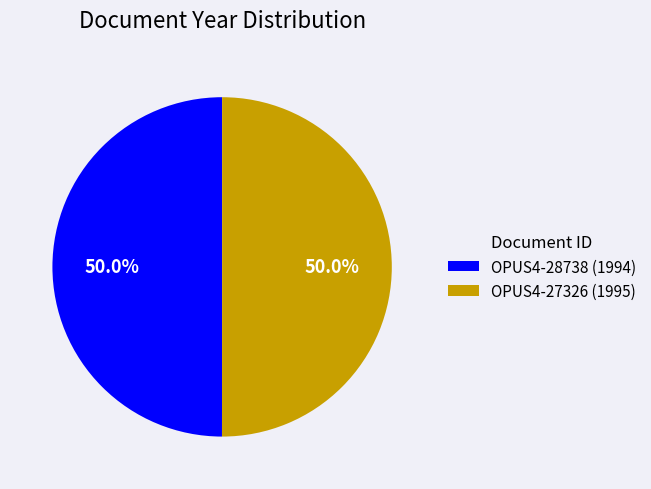

What is the ratio of the value at OPUS4-28738 to the value at OPUS4-27326?

1.0